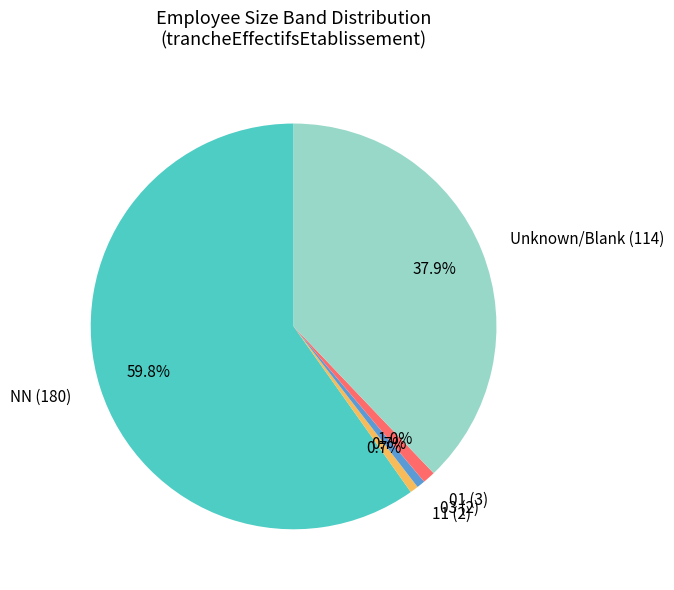

How many slices are in this pie chart?

5